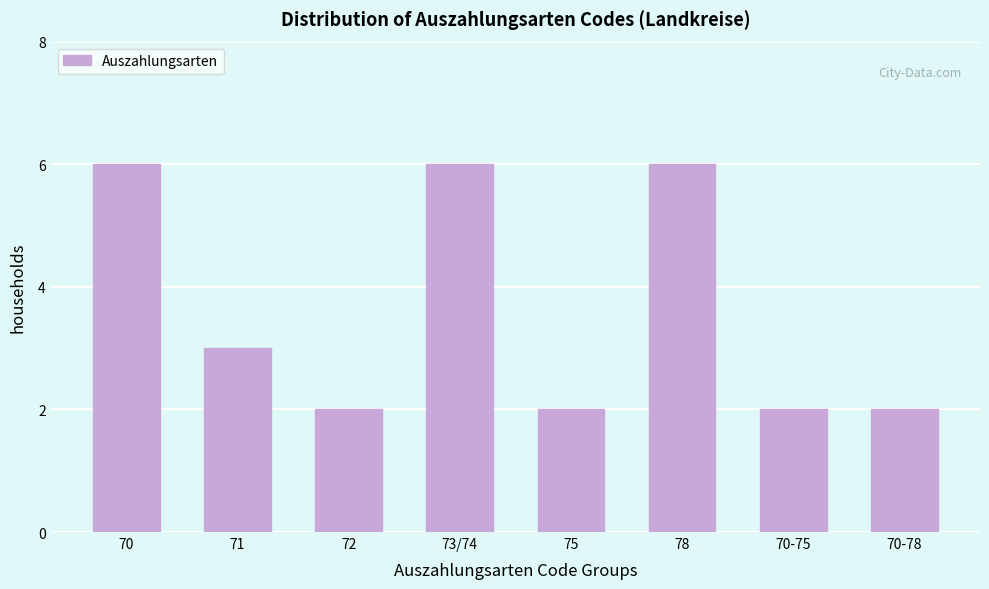

Reading left to right, transcribe all the data shown in this chart.

6	3	2	6	2	6	2	2